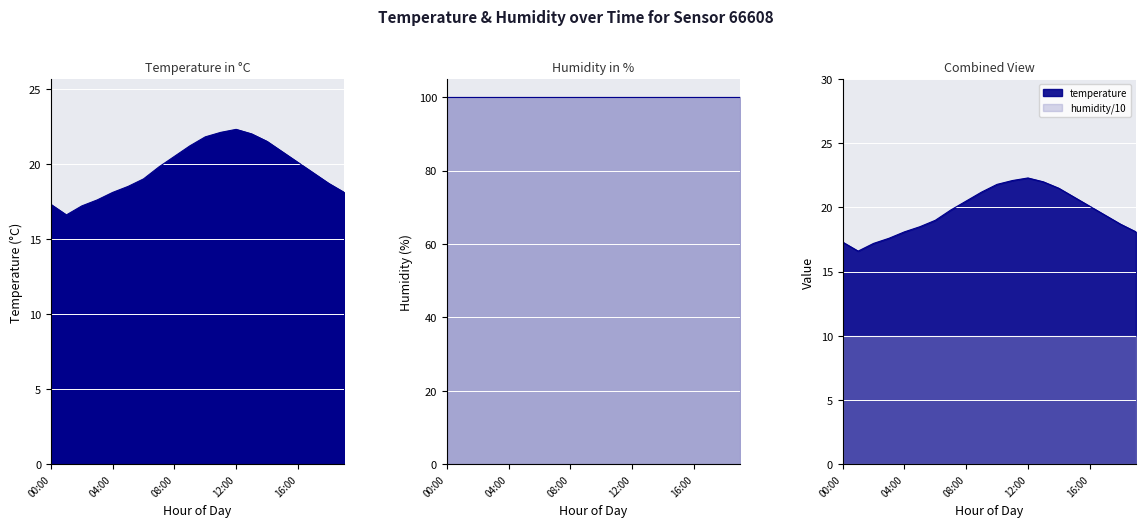

What value does the data have at 07:00?

19.8